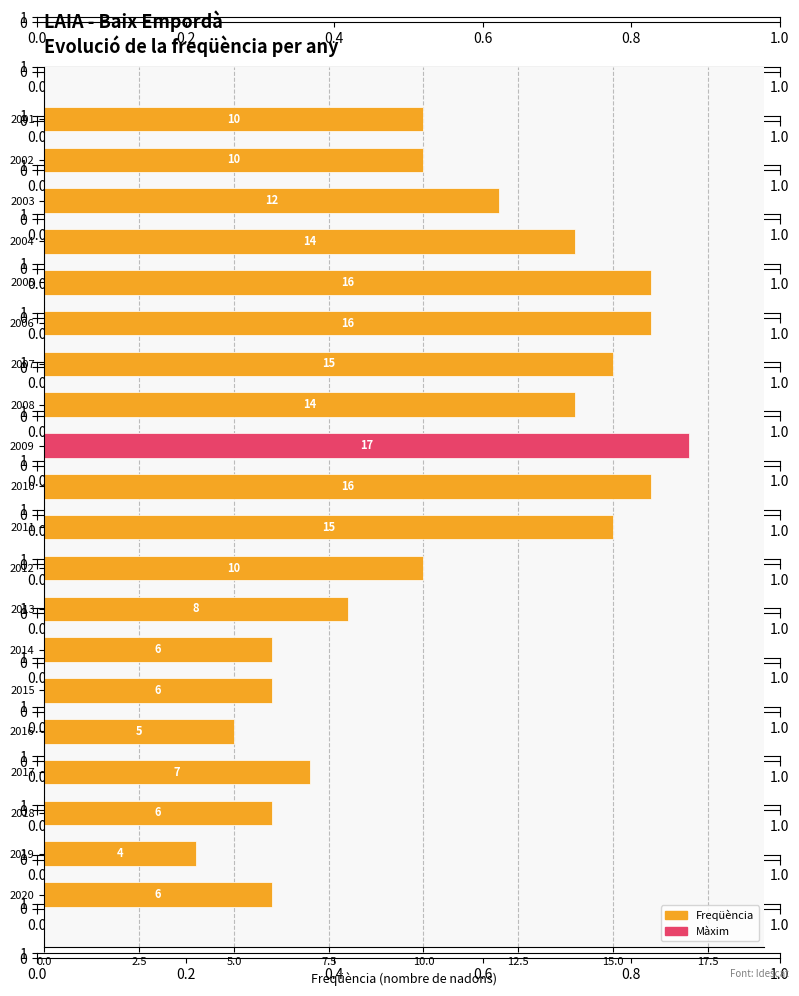

How many bars are there in total?

20